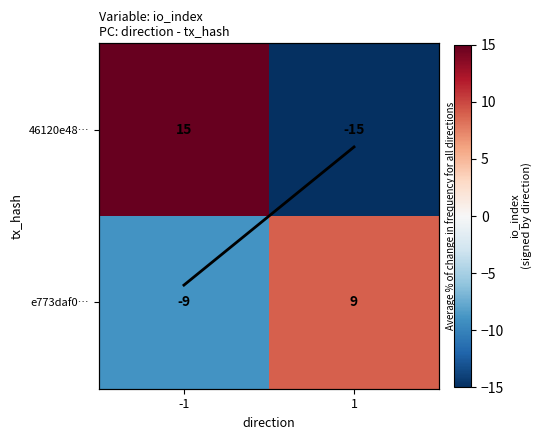

What is the difference between the maximum and minimum values in the e773daf0… series?

18.0